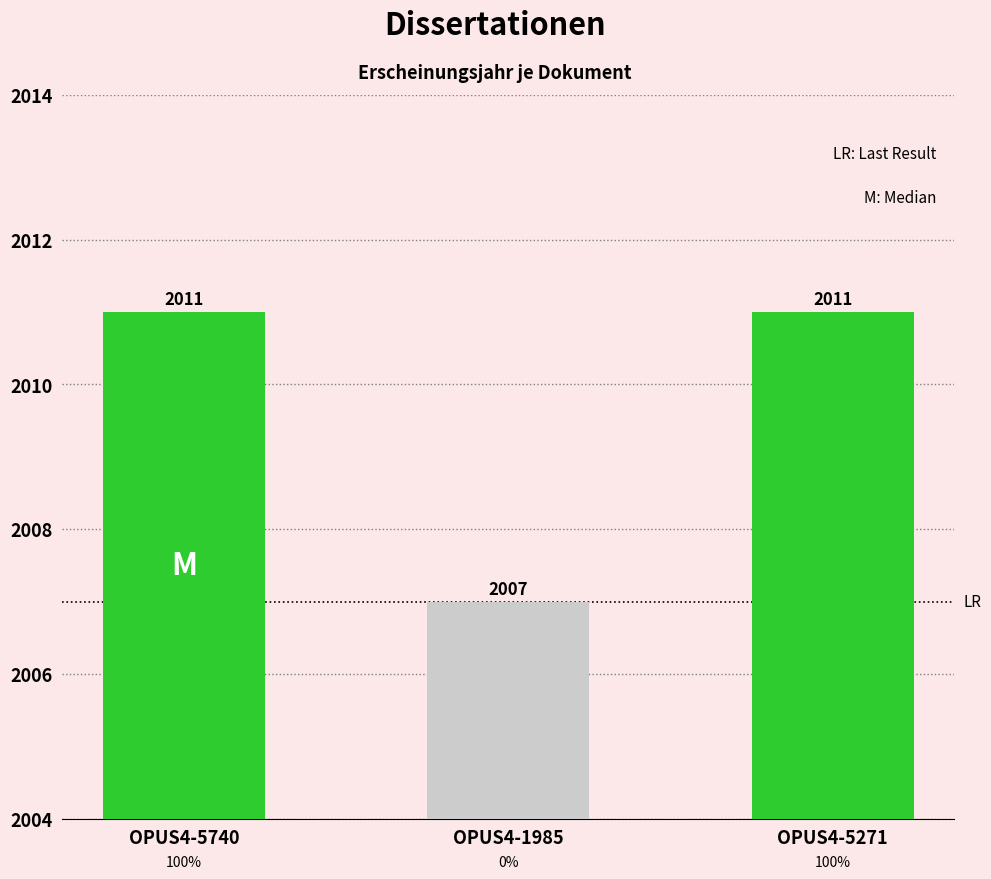

Is it true that the value at OPUS4-1985 is 790?

False